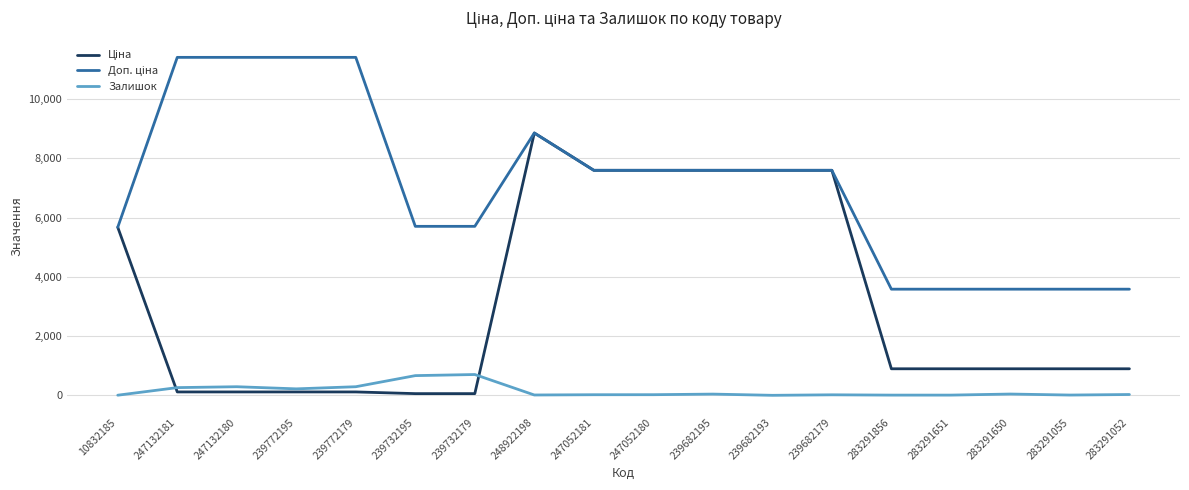

At which category is the sum across all series the highest?

248922198